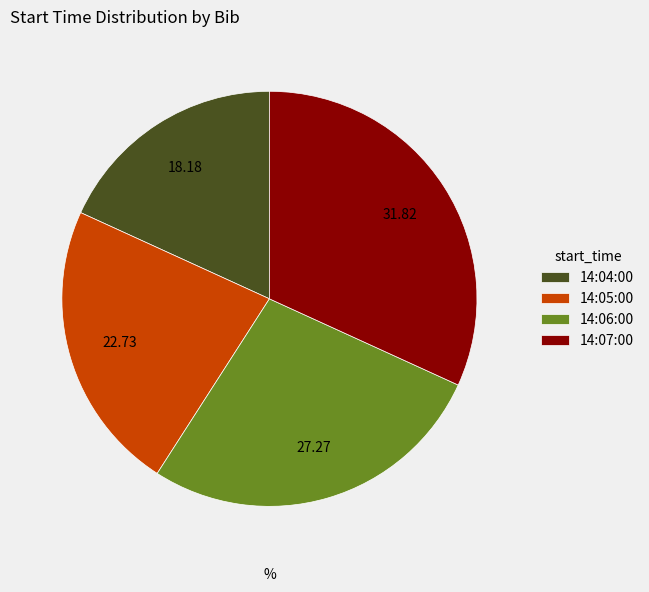

Does 14:07:00 account for over 50% of the chart?

No